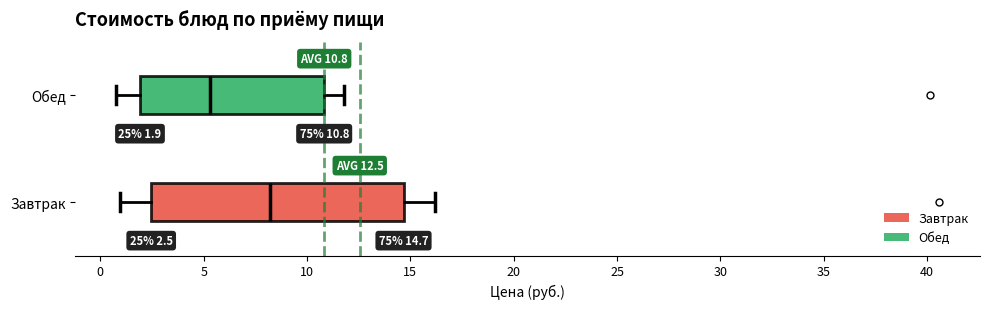

Comparing the boxes themselves (not the whiskers), which one is the widest?

Завтрак